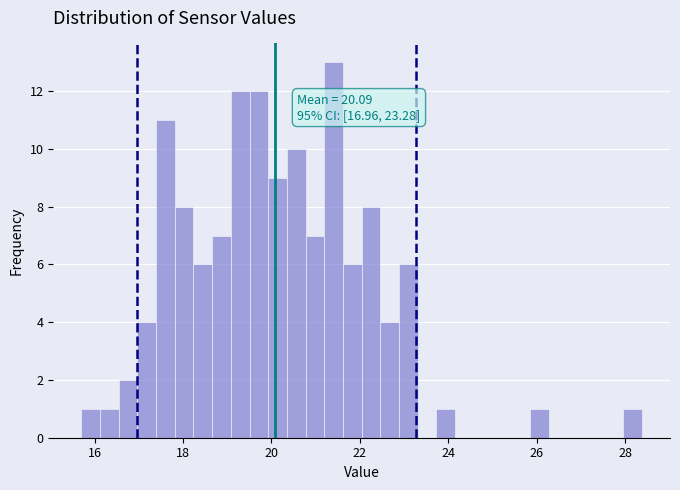

Around what value on the x-axis is the tallest bar? Give the approximate position of its centre, as read against the axis.

21.4